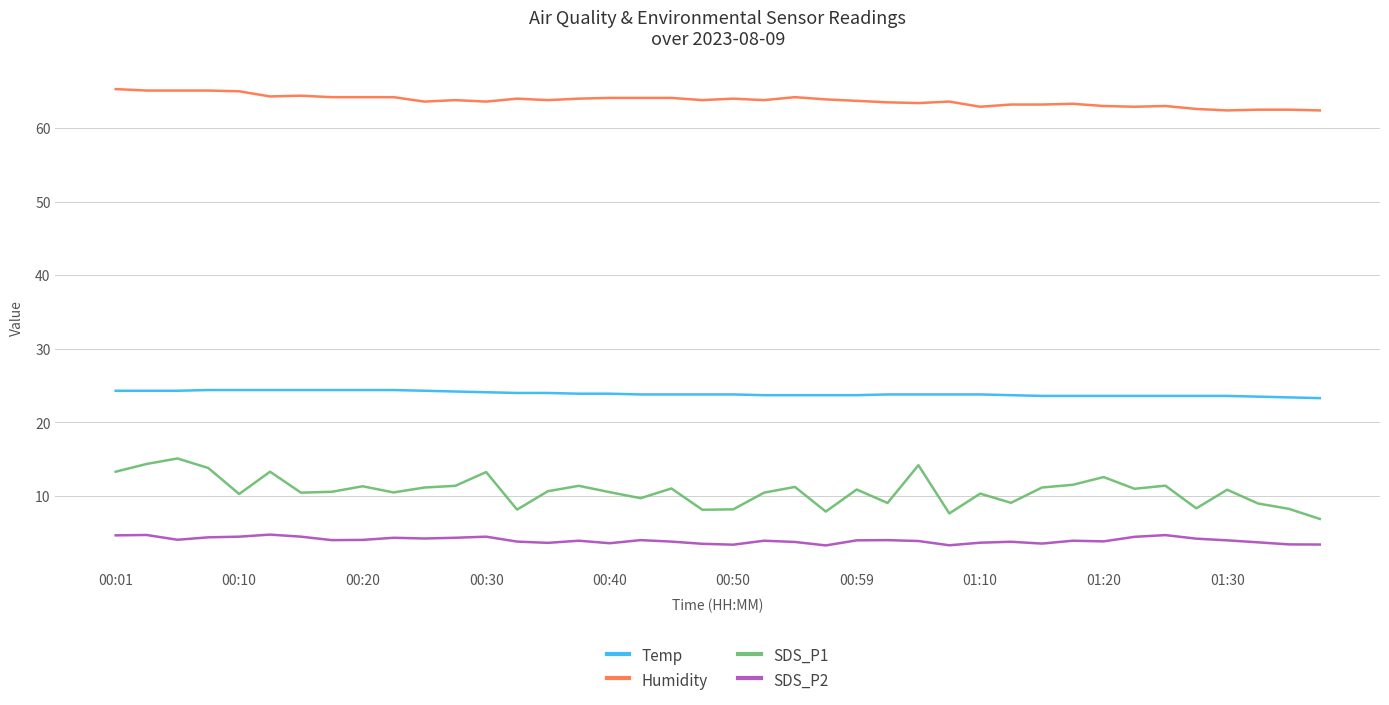

Rank the series by their maximum value, from lowest to highest.

SDS_P2, SDS_P1, Temp, Humidity